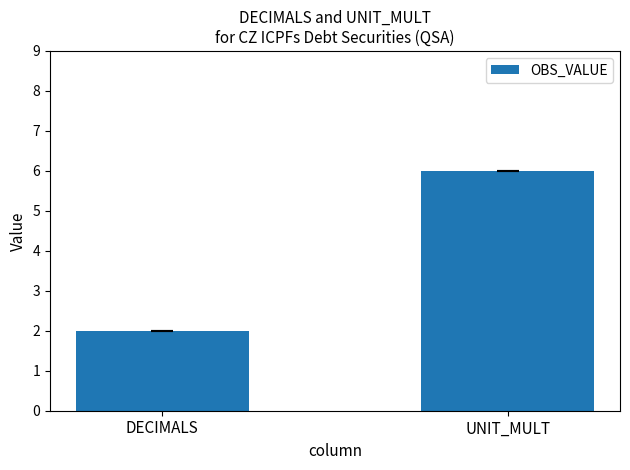

How many distinct data groups are displayed?

1